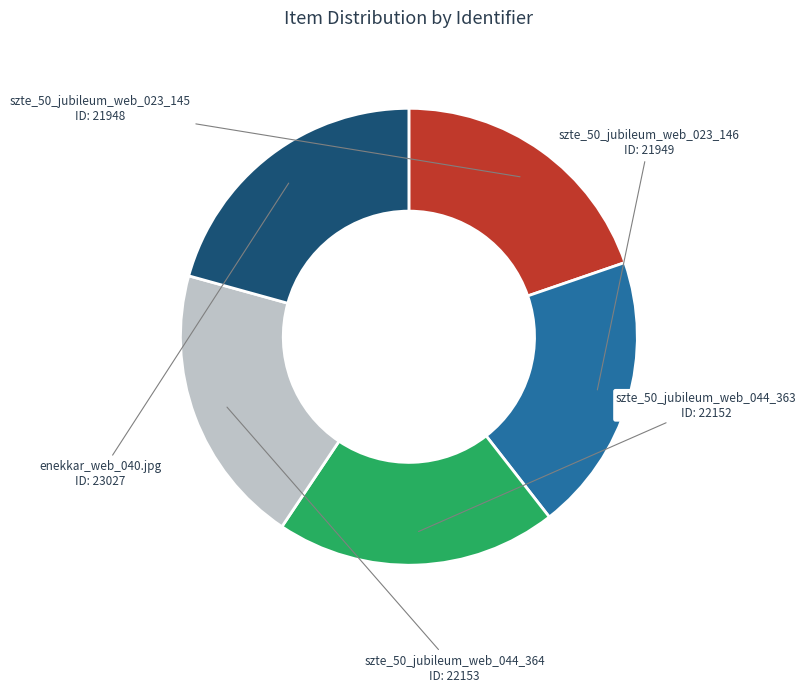

What is the largest slice in the pie chart?

enekkar_web_040.jpg